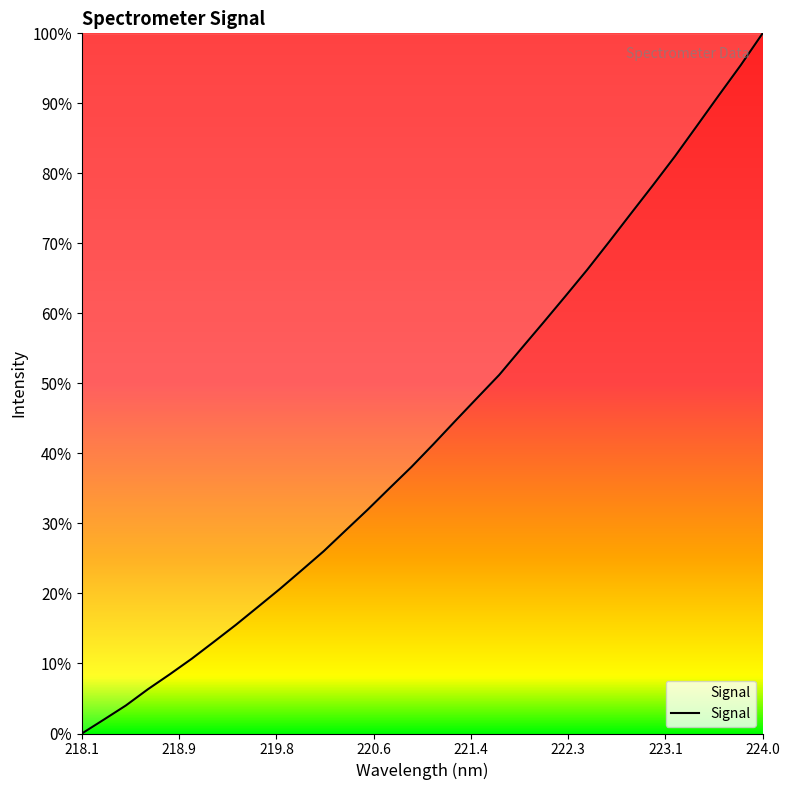

How many lines are shown in the chart?

1